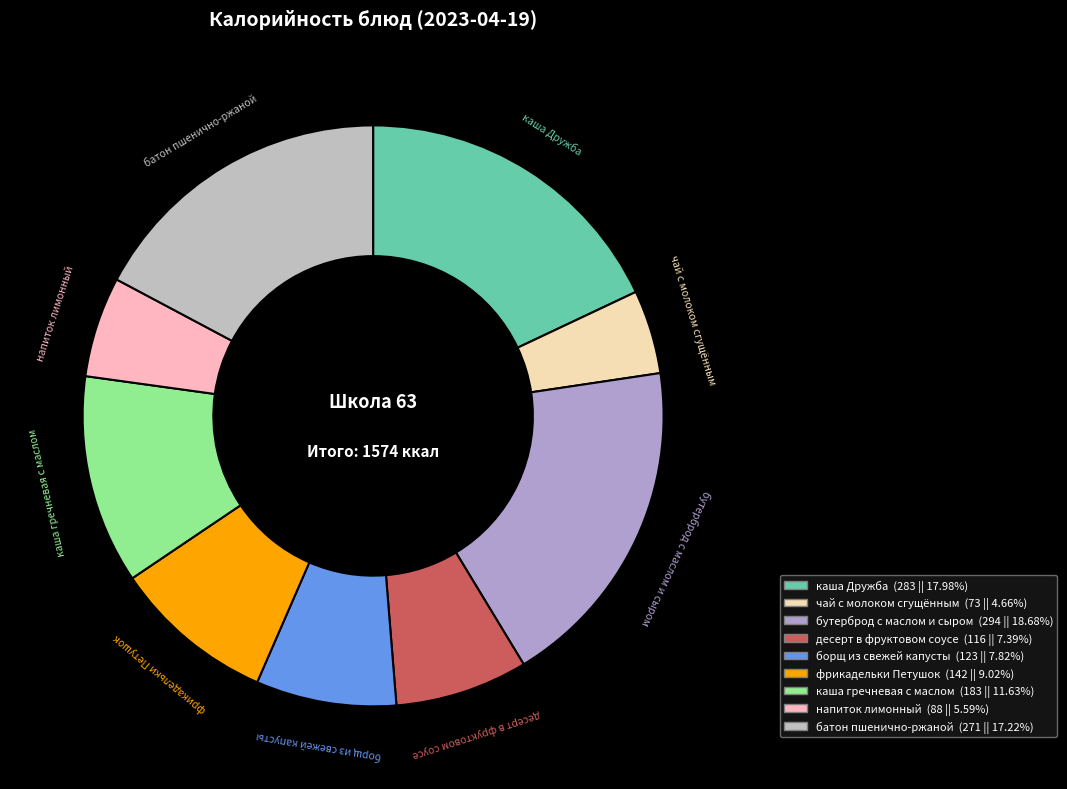

Count the number of slices in the pie.

9